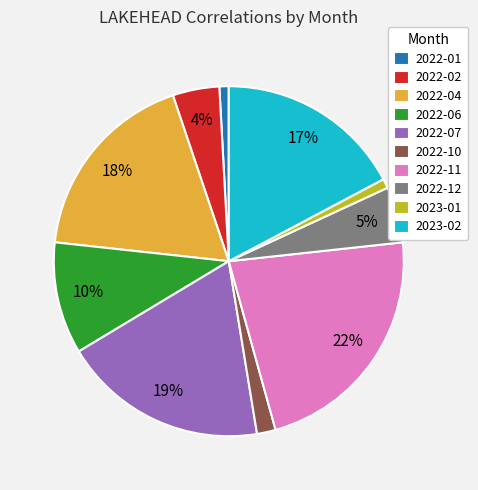

To the nearest percent, what portion does 2022-12 represent?

5%